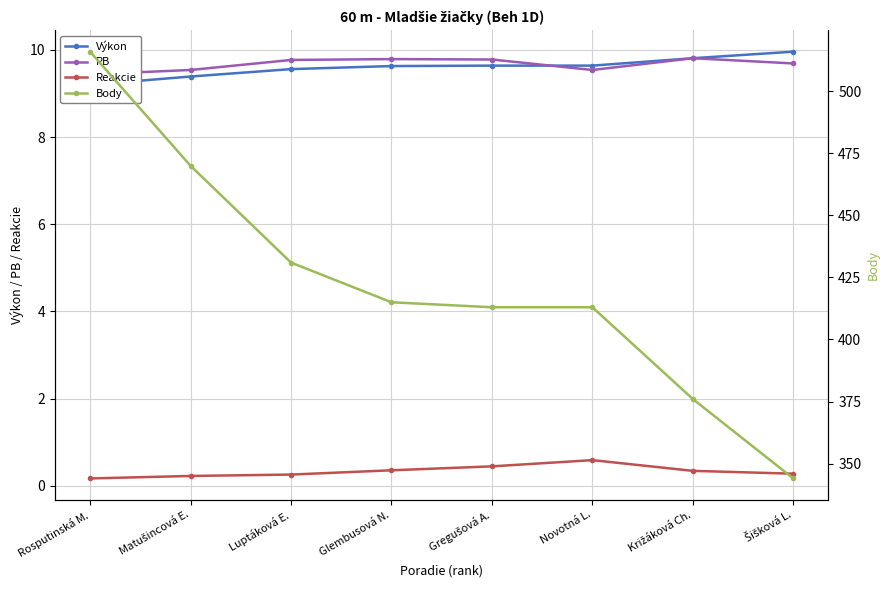

Which label corresponds to the largest value in the chart?

Rosputinská M.